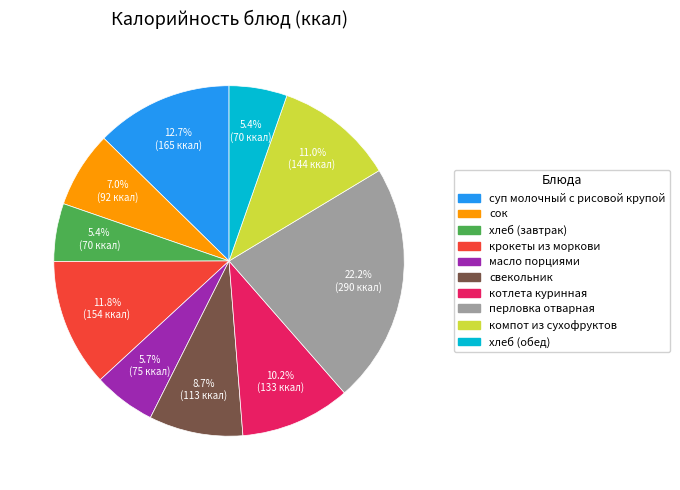

The масло порциями slice represents 6% of the pie. True or false?

True